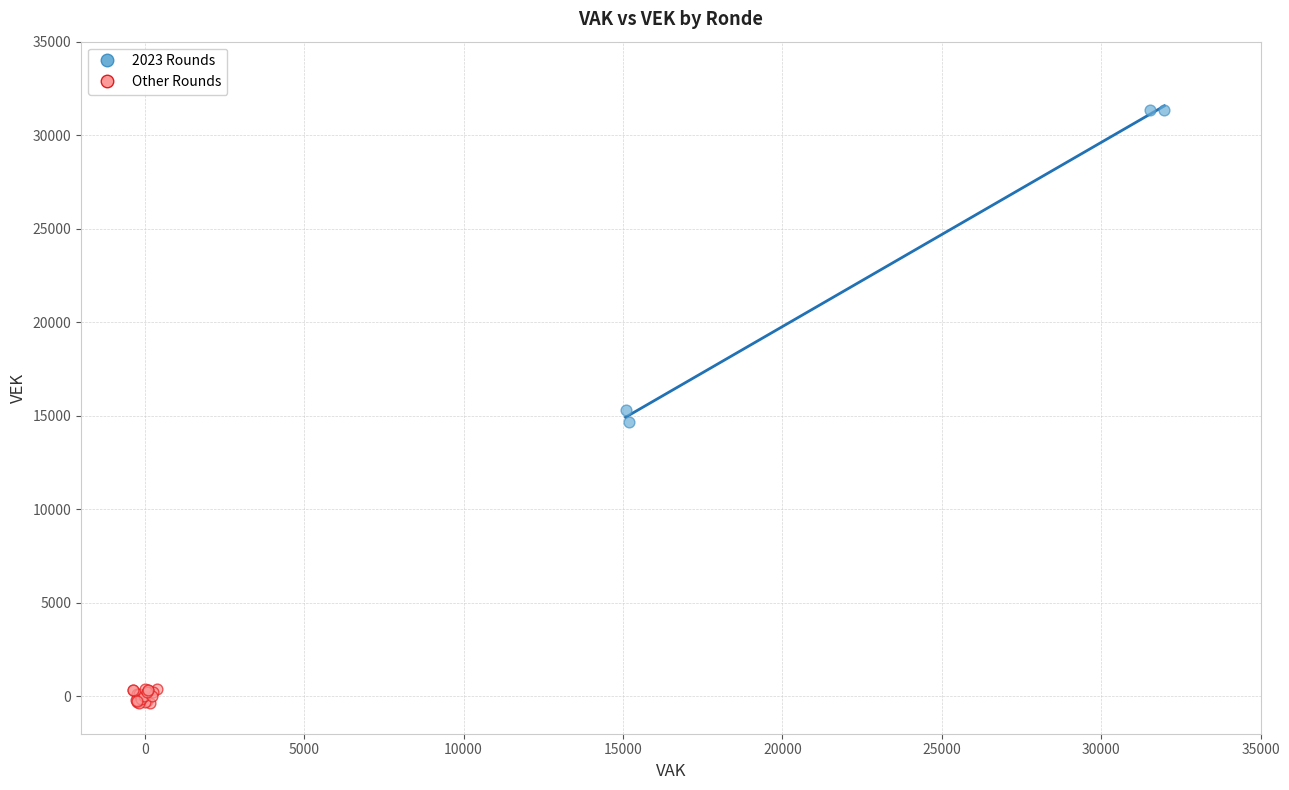

Which series reaches the minimum Y coordinate?

Other Rounds